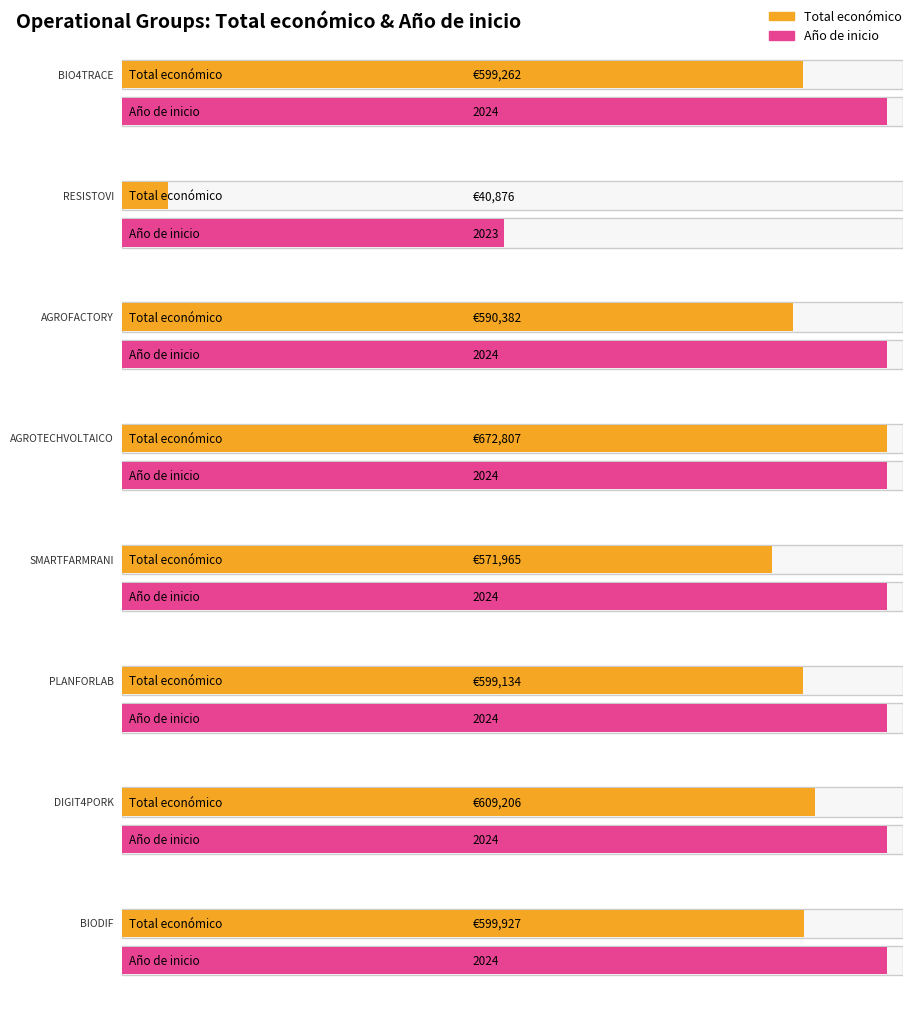

At which category is the sum across all series the highest?

AGROTECHVOLTAICO